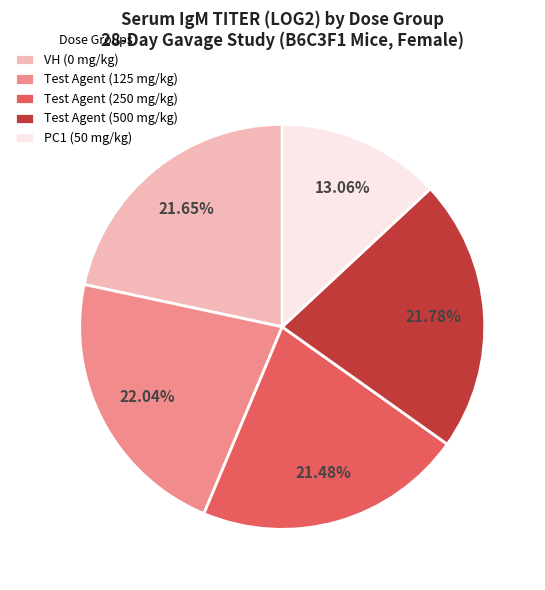

Does VH (0 mg/kg) account for over 50% of the chart?

No